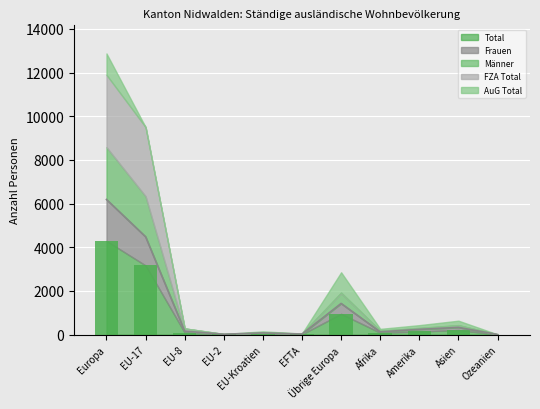

Reading left to right, list all the values displayed in this chart.

Total: 4293	3169	95	10	50	17	952	88	145	213	4
Frauen: 1898	1314	62	9	27	9	477	39	98	117	2
Männer: 2395	1855	33	1	23	8	475	49	47	96	2
FZA Total: 3314	3169	95	10	0	17	23	6	21	11	1
AuG Total: 979	0	0	0	50	0	929	82	124	202	3